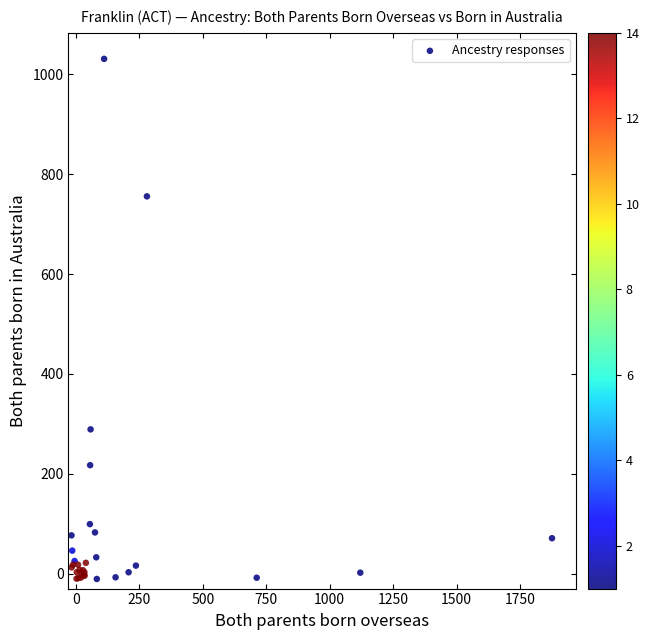

What Y value in the scatter plot is closest to 510?

288.9